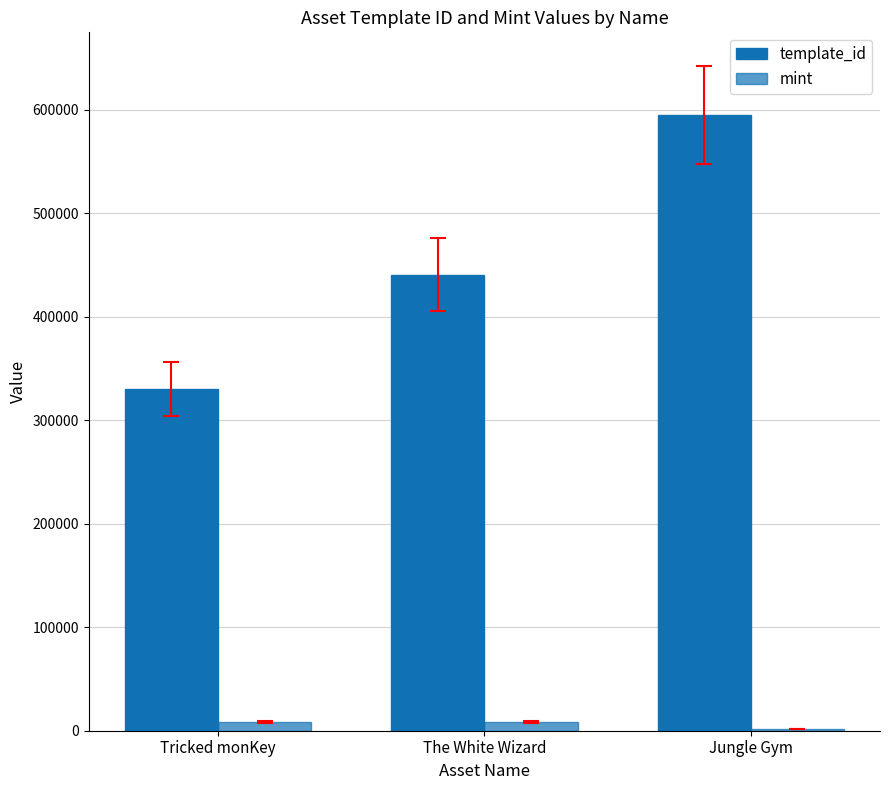

What is the difference between the highest and lowest values at Jungle Gym?

593726